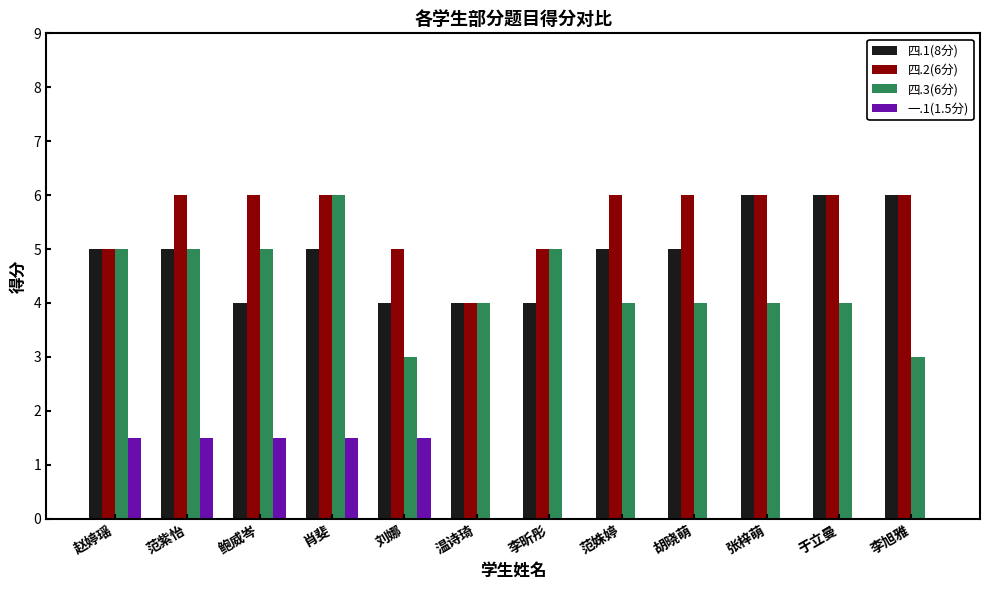

What is the sum of the 四.3(6分) values at 胡晓萌 and 李旭雅?

7.0